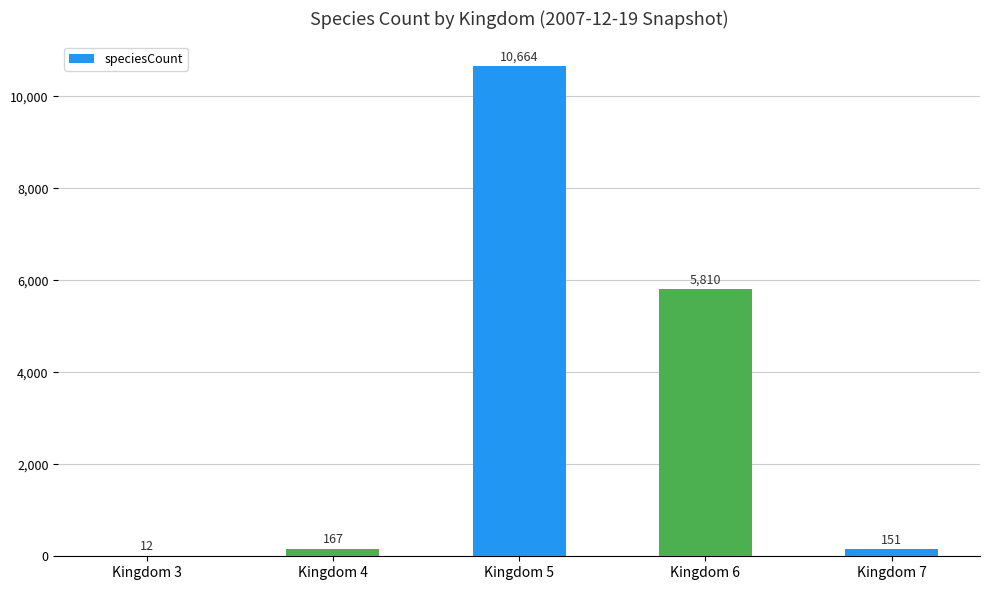

Reading right to left, list all the values displayed in this chart.

151	5810	10664	167	12